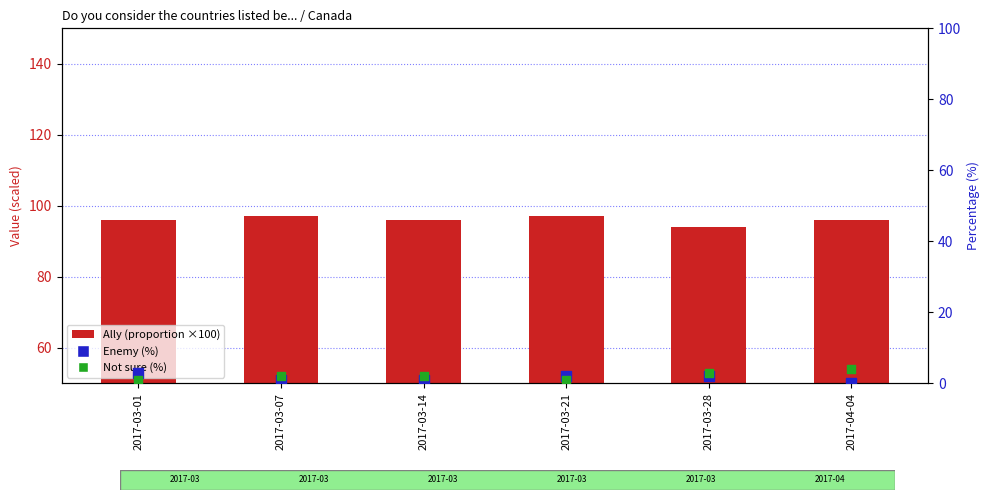

Which series reaches the maximum Y coordinate?

Ally (scaled)